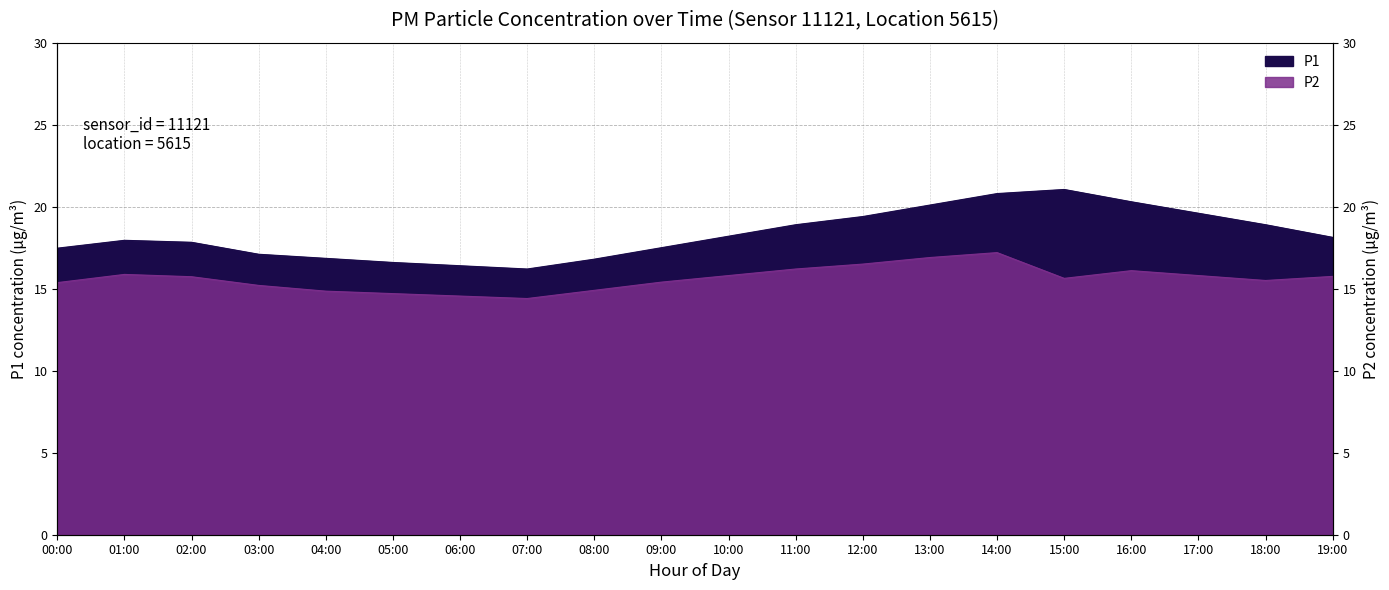

Where is P1 nearest to the value 18?

01:00